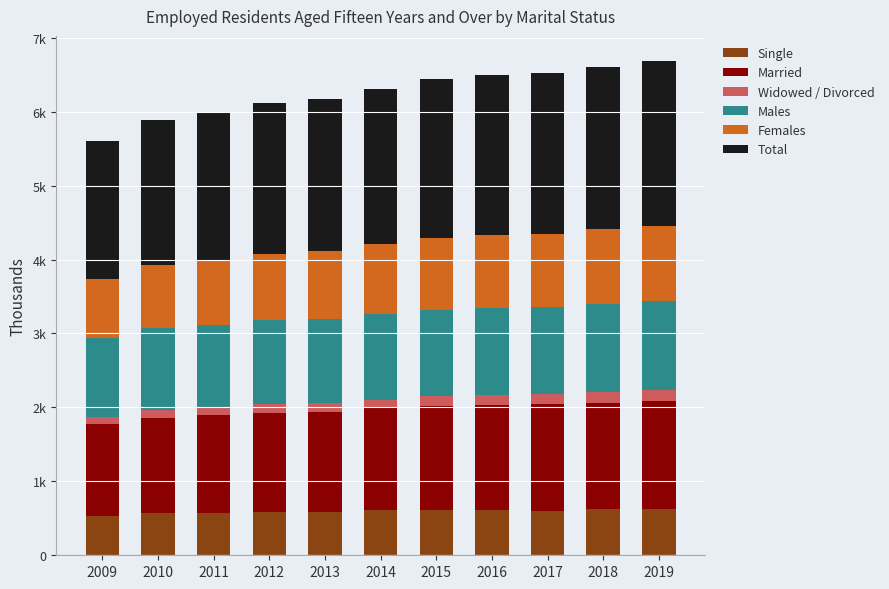

What value does the Males series have at 2013?

1142.3